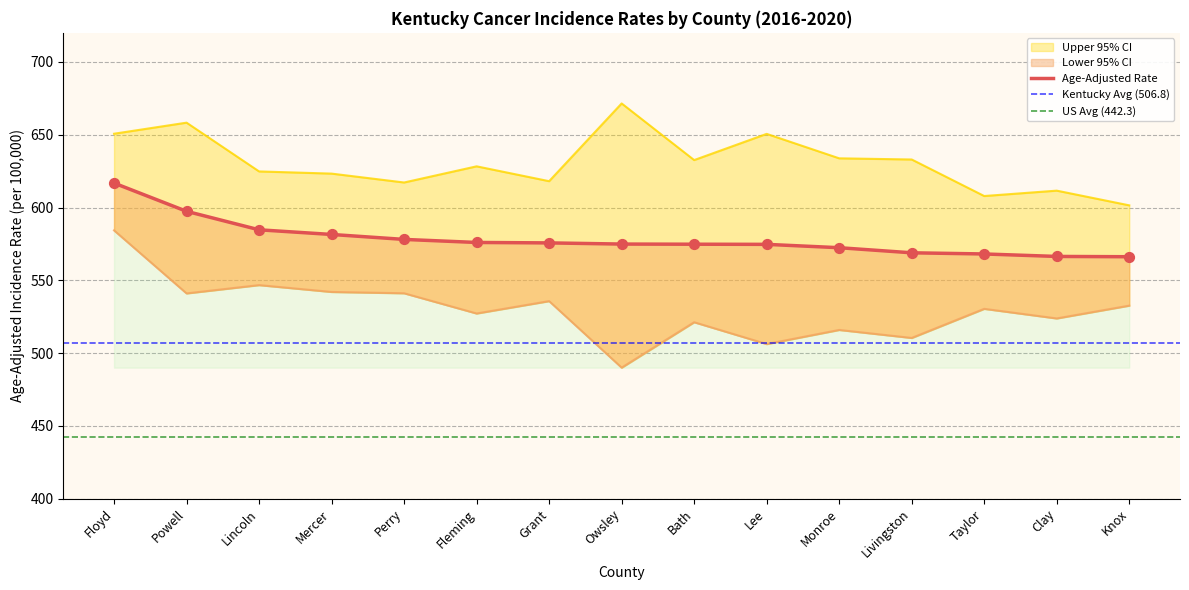

What is the total value across all series at Fleming?

1731.5